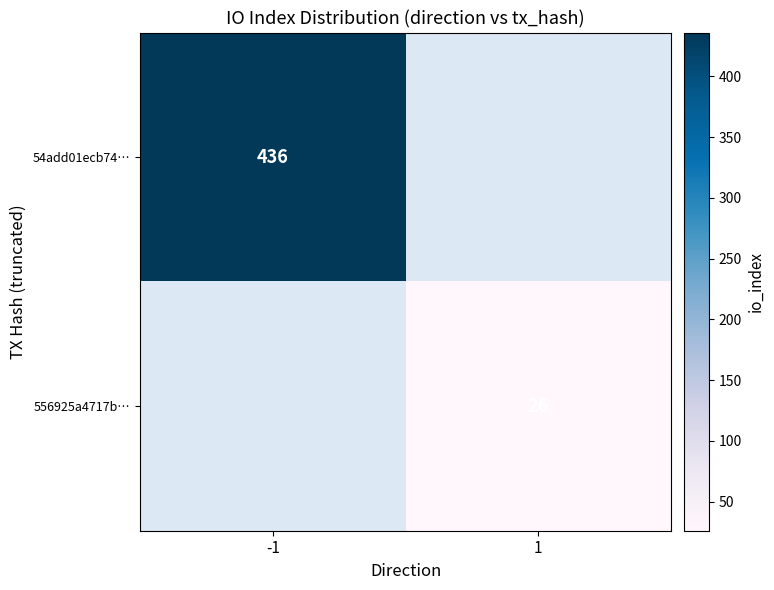

The 54add01ecb74… series shows 275.3 at -1. True or false?

False